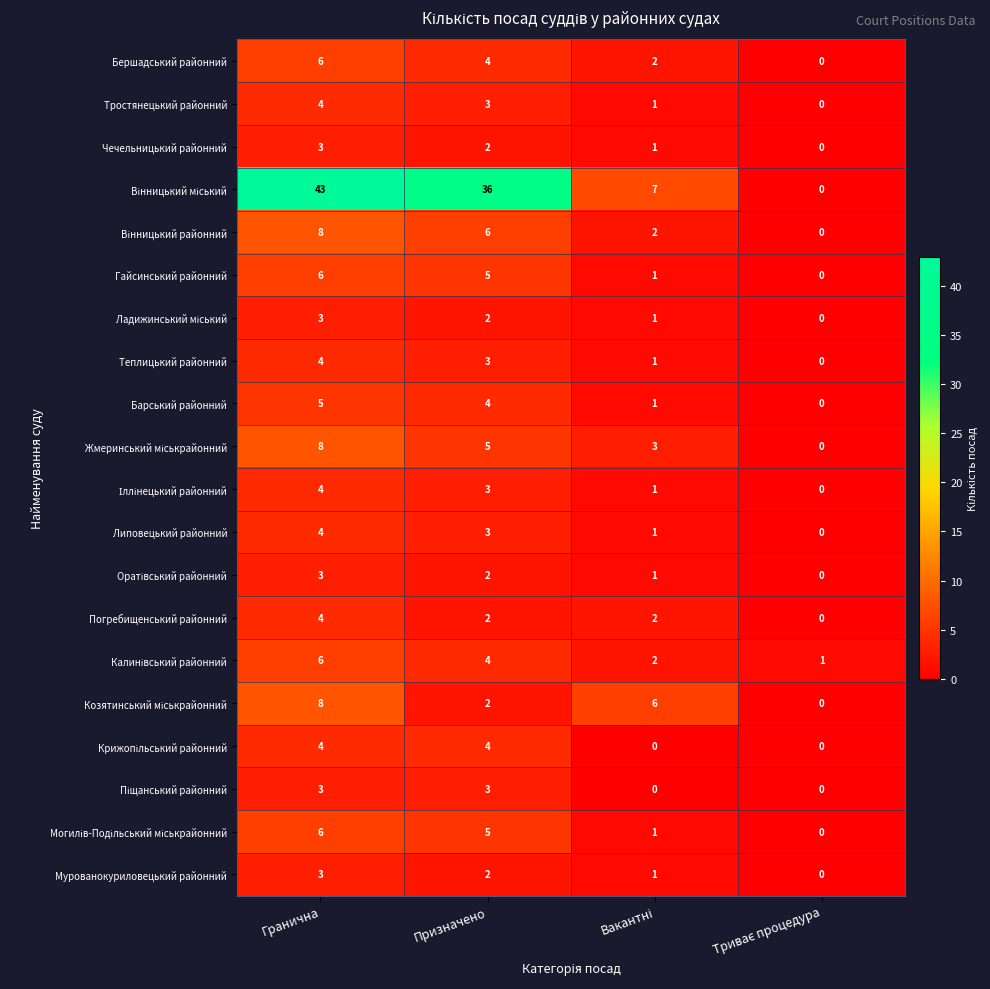

At which category is the sum across all series the highest?

Гранична